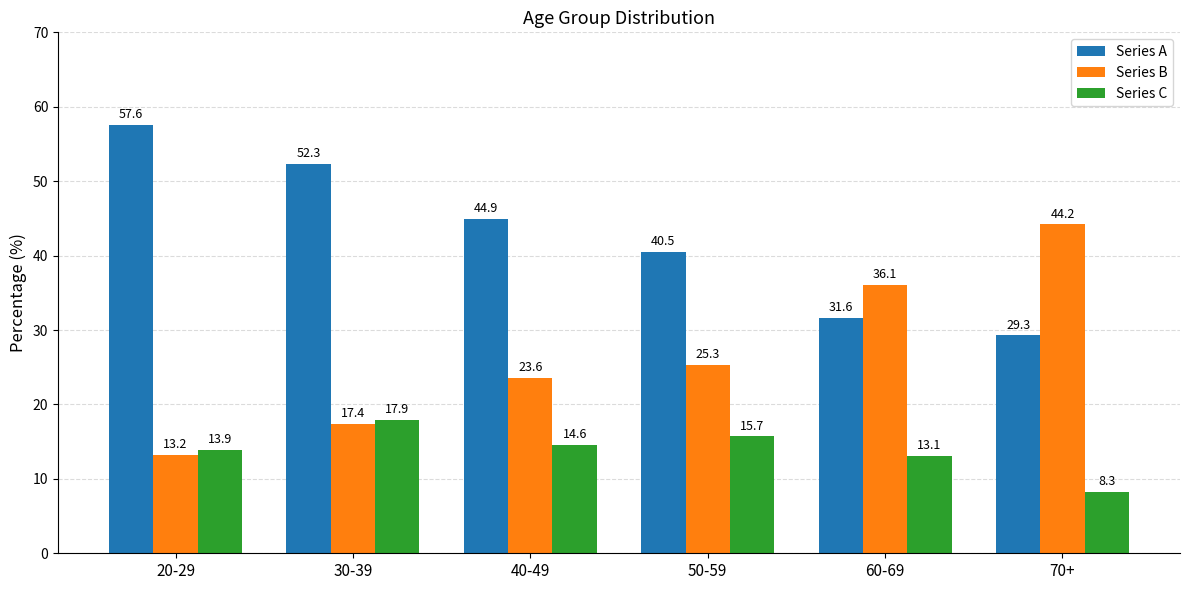

At which category is the sum across all series the highest?

30-39